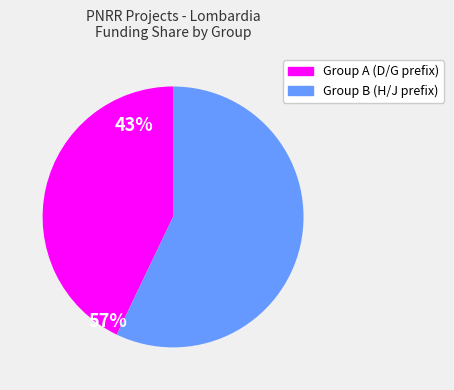

Is there a majority slice in this chart?

Yes